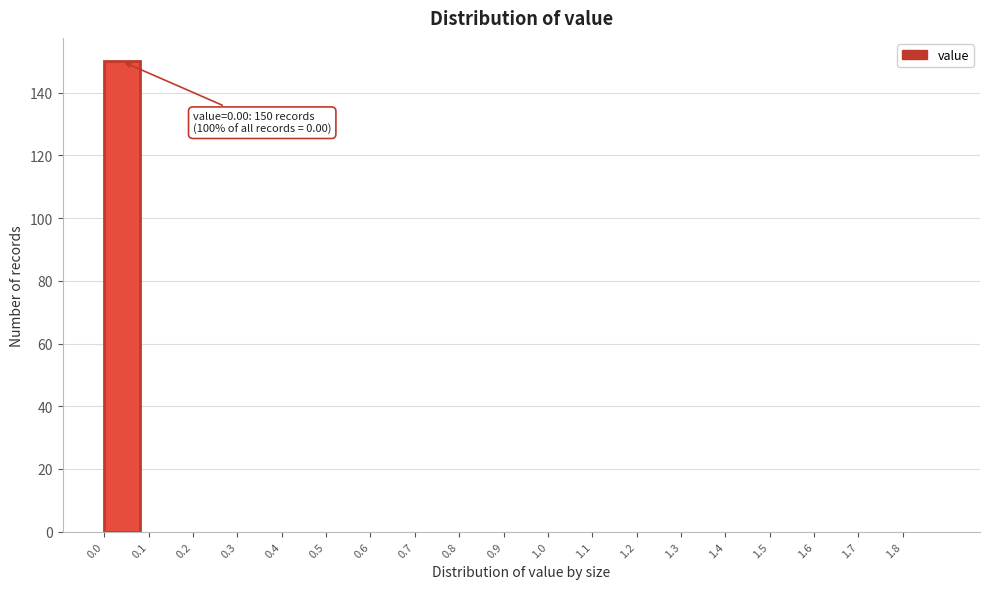

Over which range of the x-axis is the bar tallest?

0.0 to 0.1